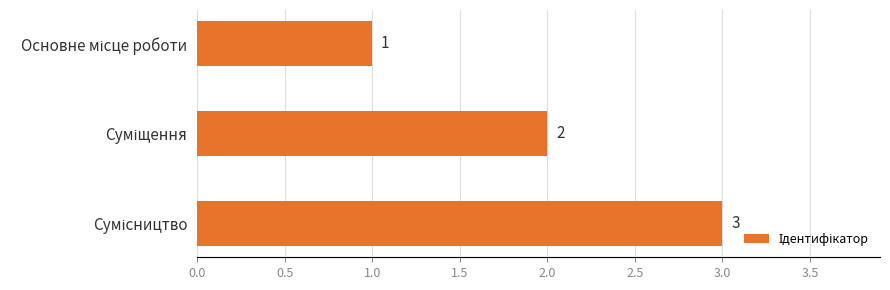

What is the greatest value displayed?

3